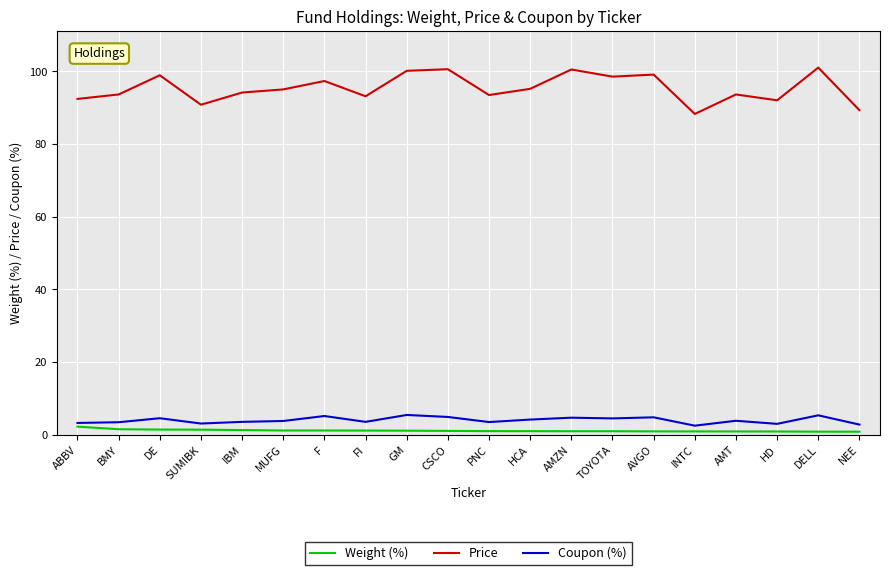

Which series has the widest spread of values?

Price